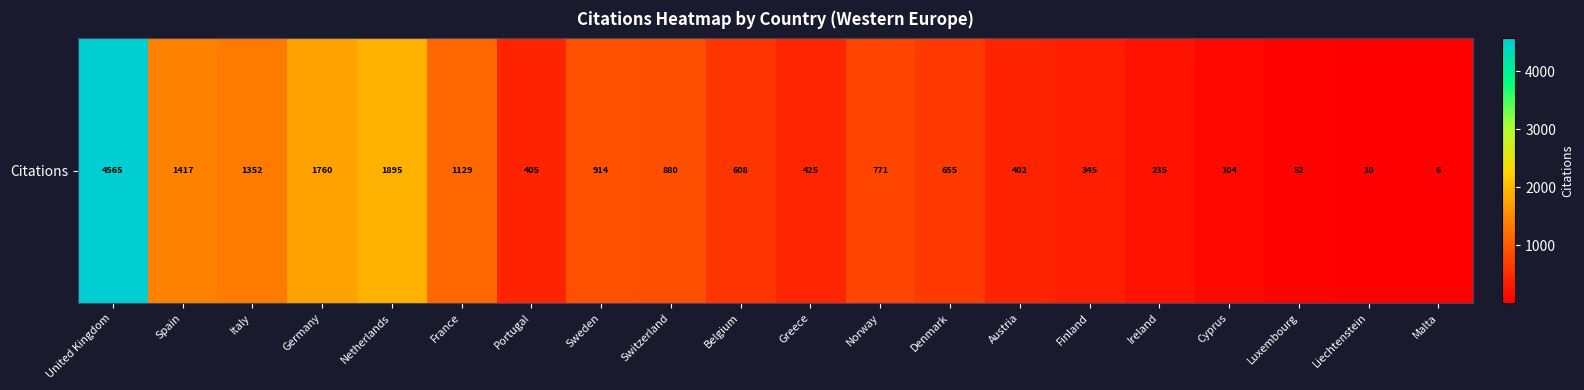

How many distinct data groups are displayed?

1